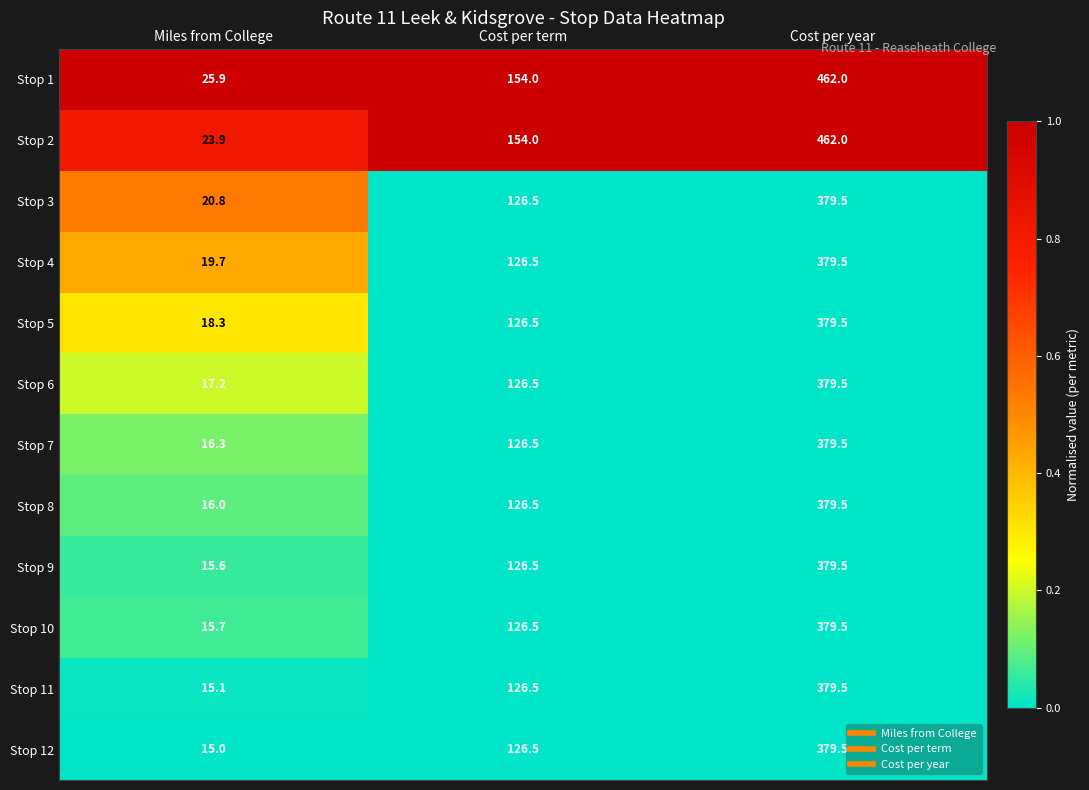

Between Miles from College and Cost per term, which series saw the biggest shift?

Stop 2